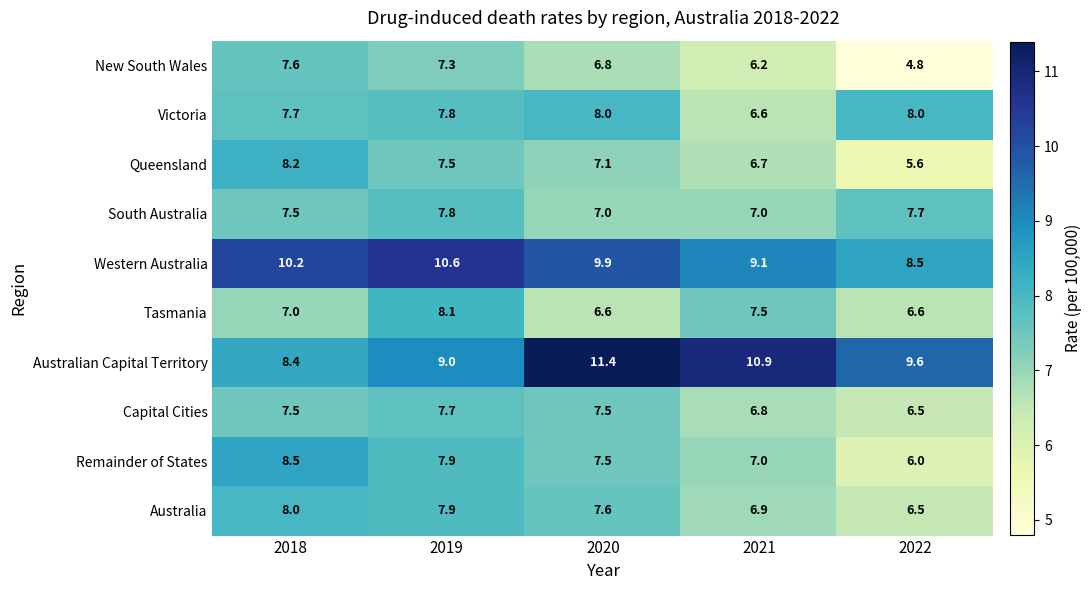

How many distinct data groups are displayed?

10